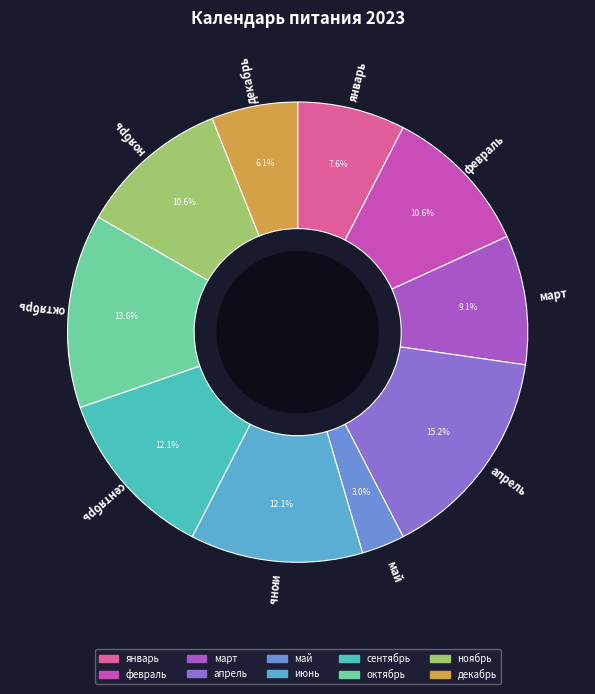

How many slices are in this pie chart?

10